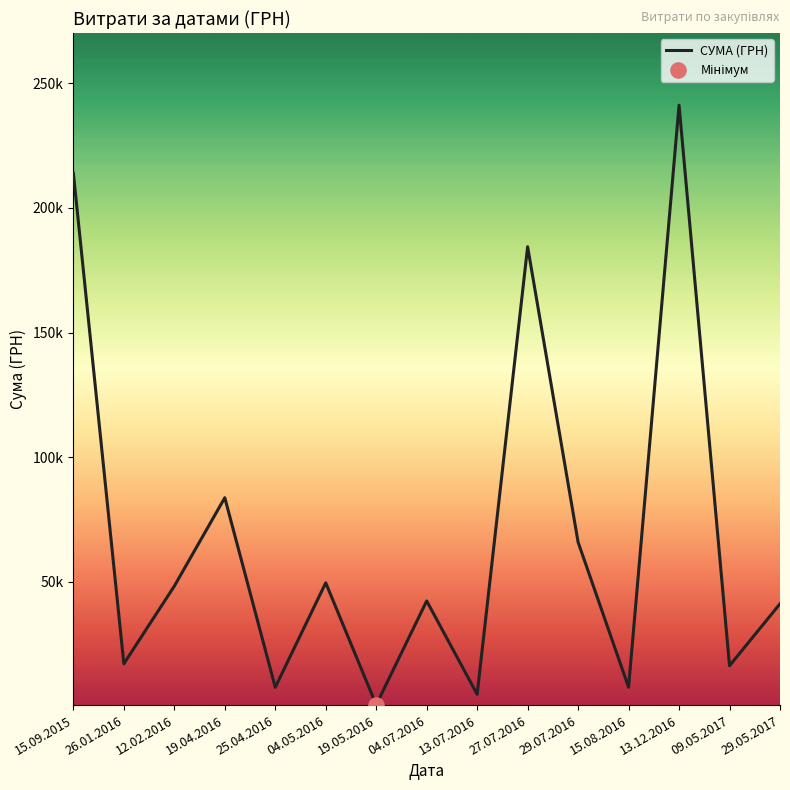

What is the change in value from 13.12.2016 to 09.05.2017?

-225008.0